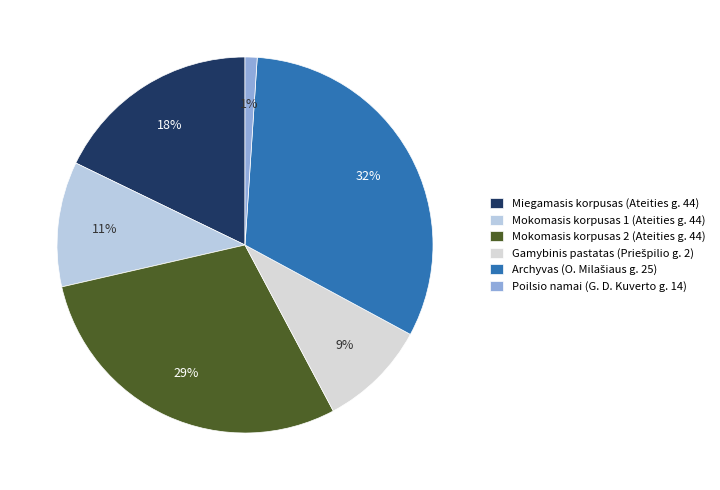

Count the number of slices in the pie.

6